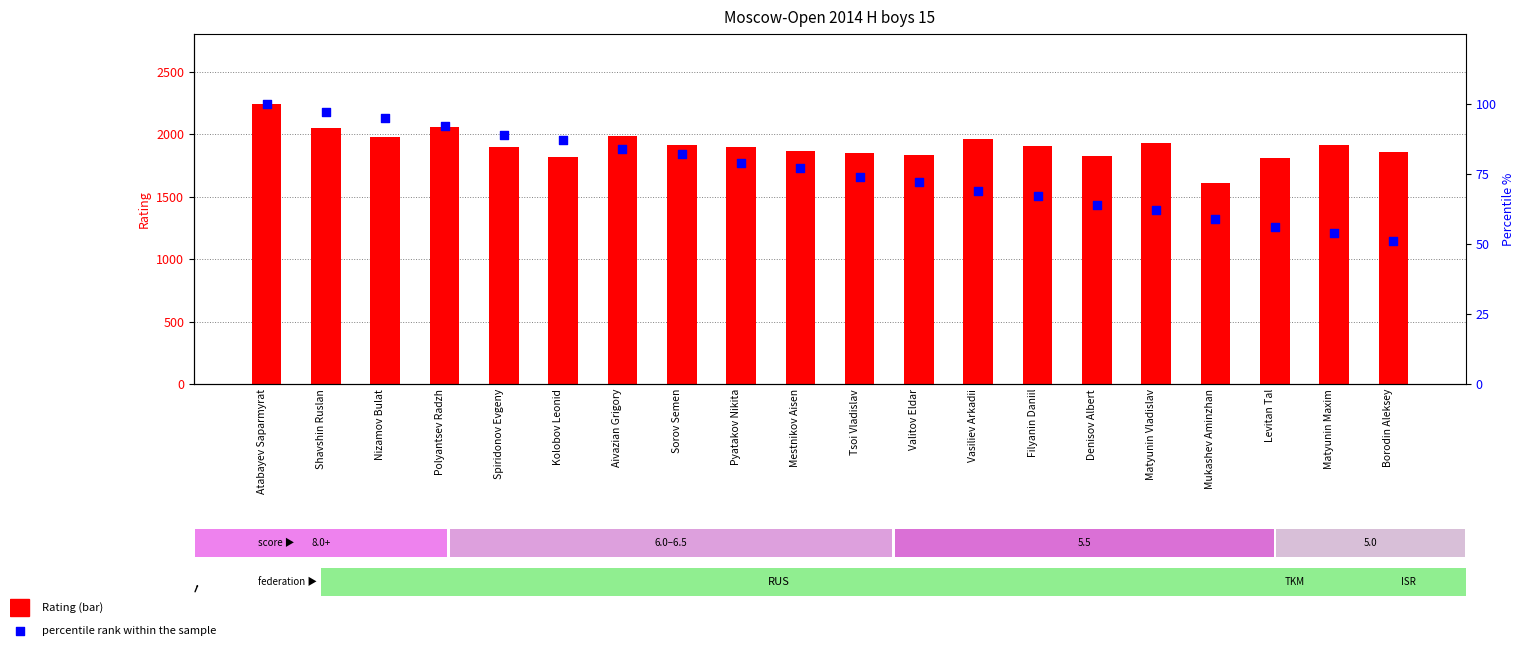

Which series has the largest total across all categories?

Rating